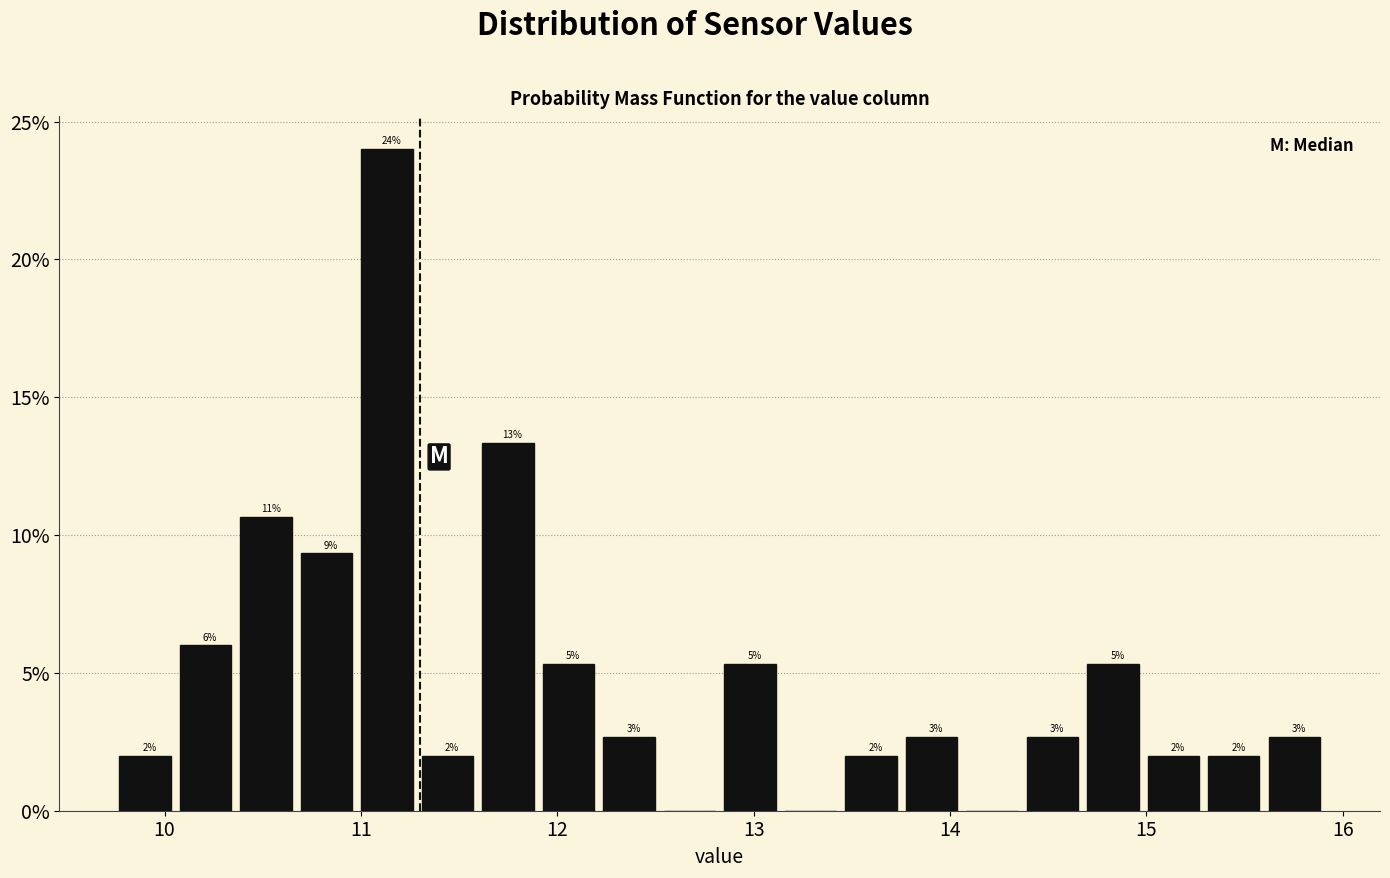

Read against the x-axis, roughly where is the centre of the tallest bar?

11.1